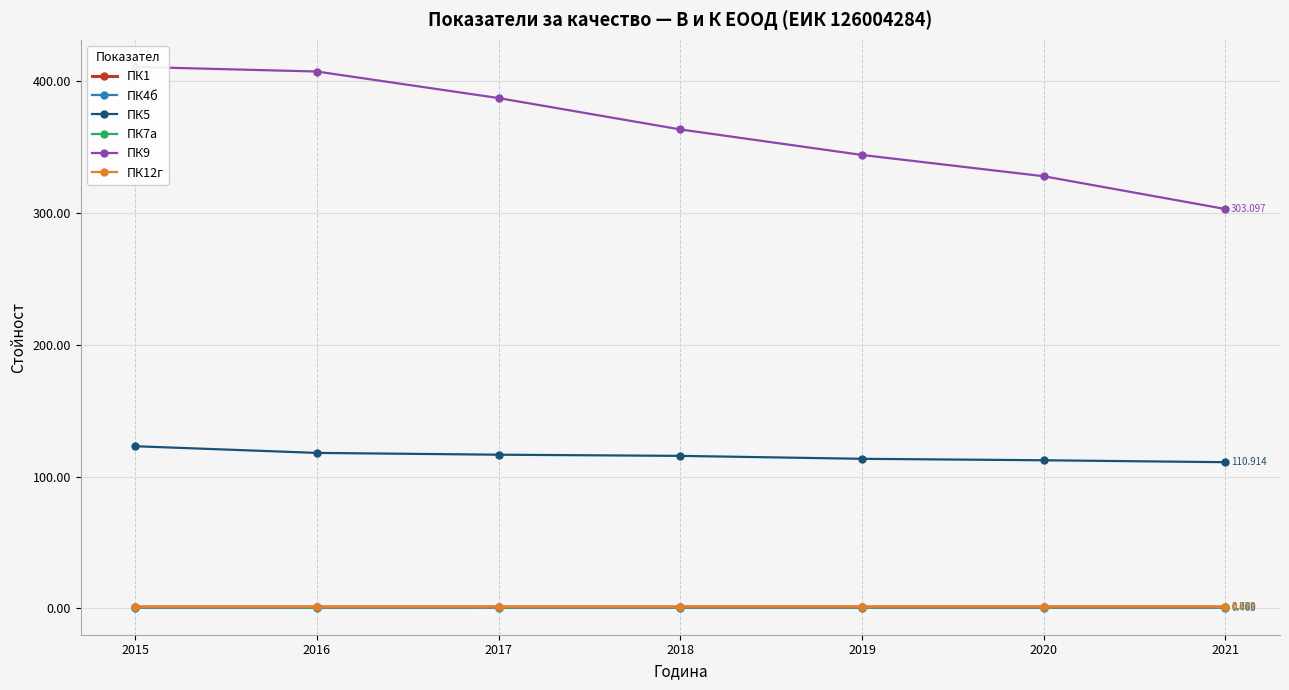

What is the value of the ПК12г point at the 7th from the left?

0.9